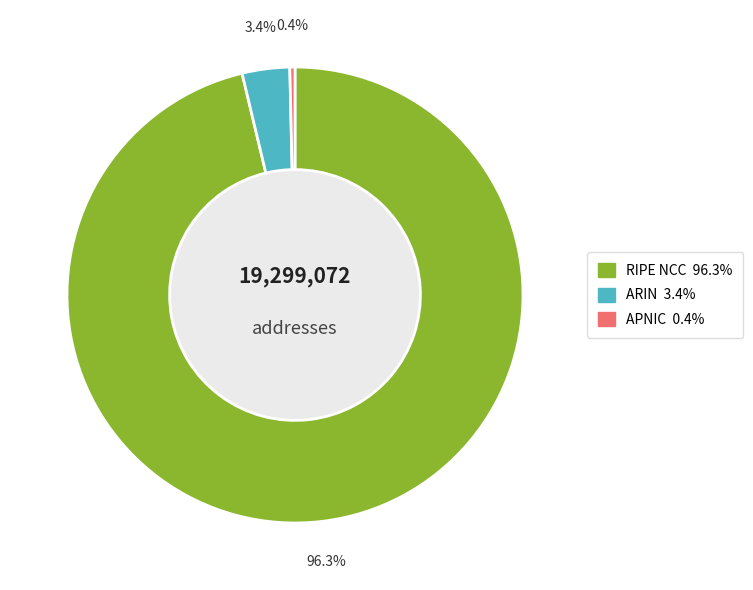

How much of the chart is everything except ARIN?

96.6%